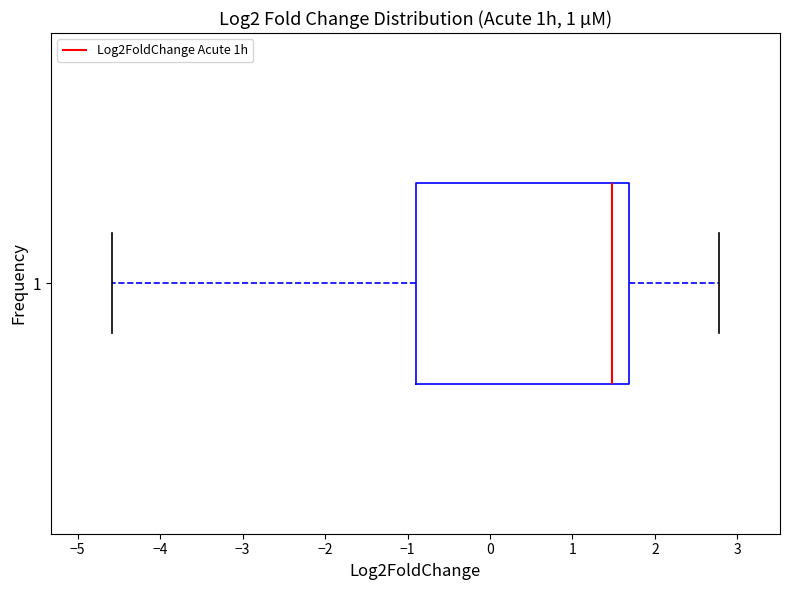

Read this box plot against the x-axis: the position of the median line, the range covered by the box, and the ends of both whiskers. The values are not printed on the chart, so give them approximately, as read against the axis.

median 1.5, box -0.9 to 1.7, whiskers -4.6 to 2.8